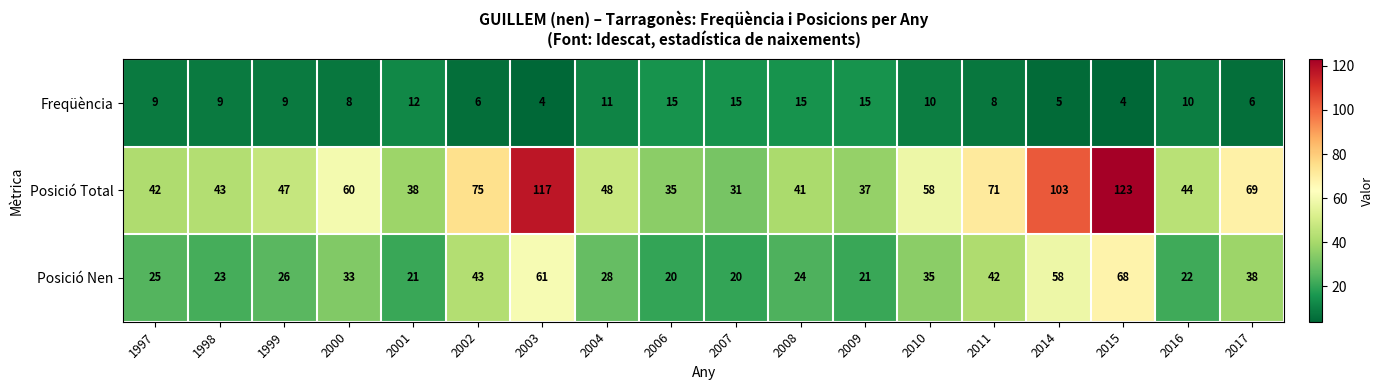

List the series in order of their overall mean, highest first.

Posició Total, Posició Nen, Freqüència